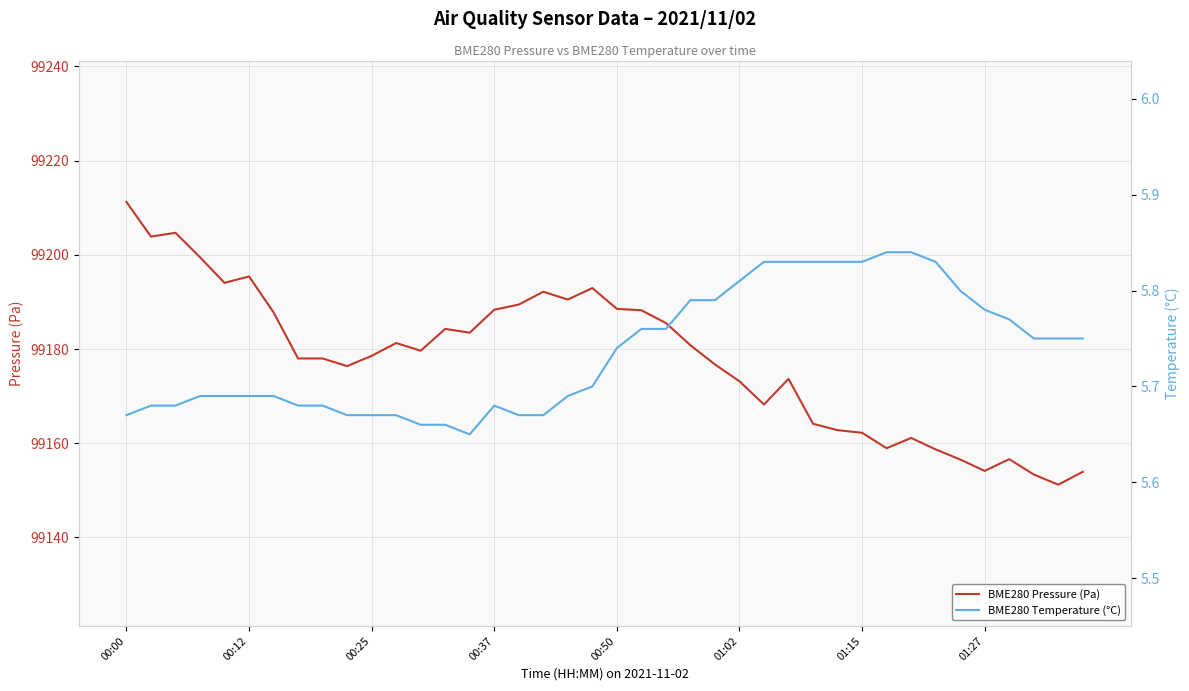

Rank the series by their average value, from highest to lowest.

BME280 Pressure (Pa), BME280 Temperature (°C)